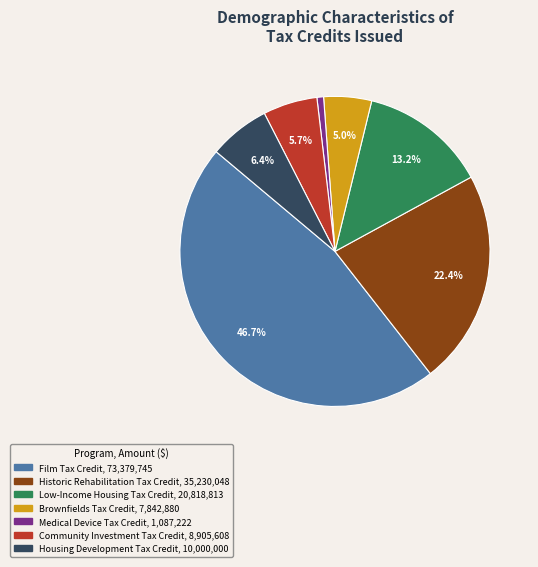

To the nearest percent, what is the combined percentage of Low-Income Housing Tax Credit and Community Investment Tax Credit?

19%